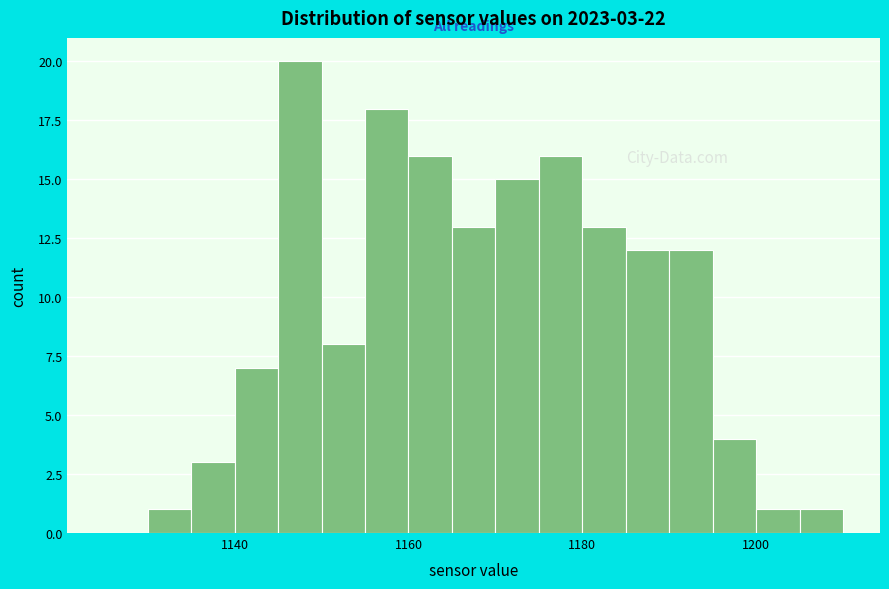

Read against the x-axis, roughly where is the centre of the tallest bar?

1148